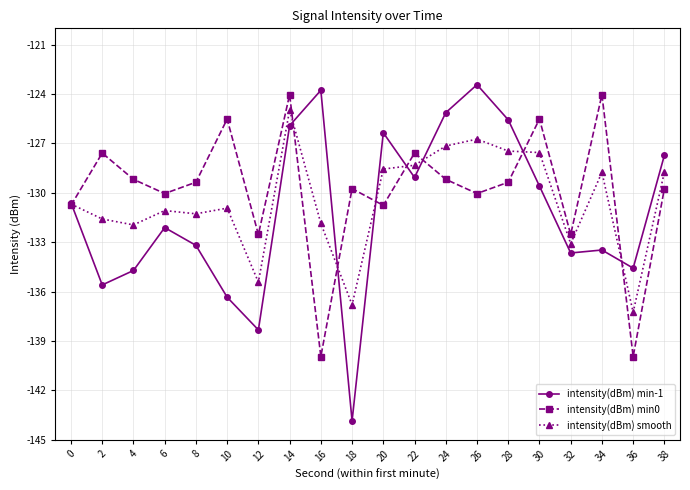

What are all the series names shown in the legend?

intensity(dBm) min-1, intensity(dBm) min0, intensity(dBm) smooth